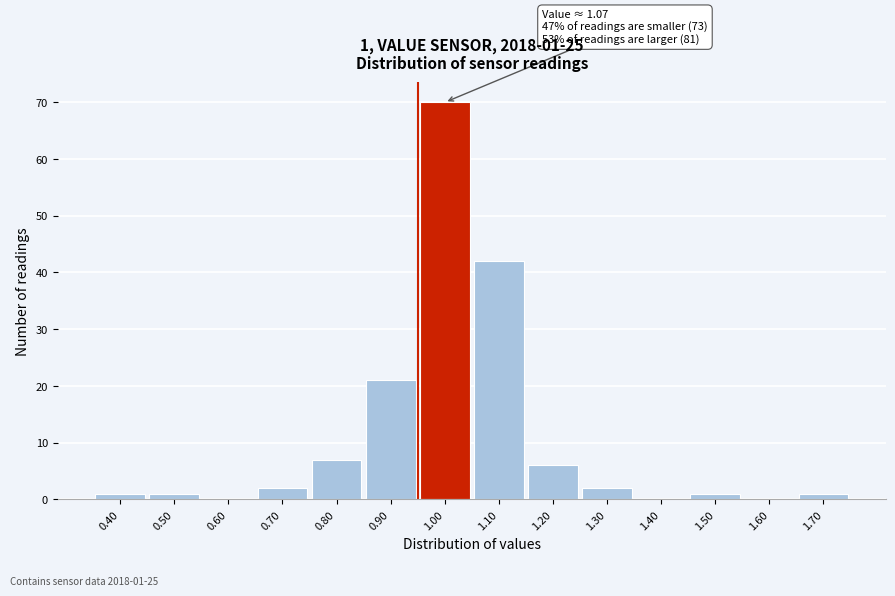

Reading left to right, extract all data points from this chart.

0.40=1	0.50=1	0.60=0	0.70=2	0.80=7	0.90=21	1.00=70	1.10=42	1.20=6	1.30=2	1.40=0	1.50=1	1.60=0	1.70=1